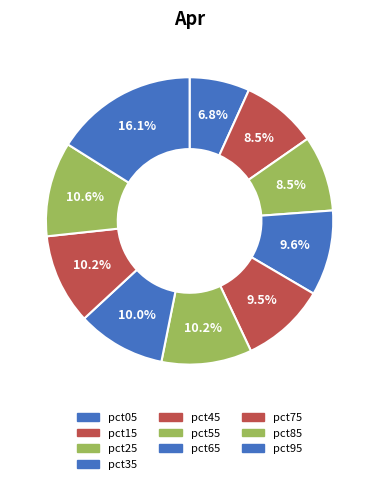

To the nearest percent, what portion does pct65 represent?

10%